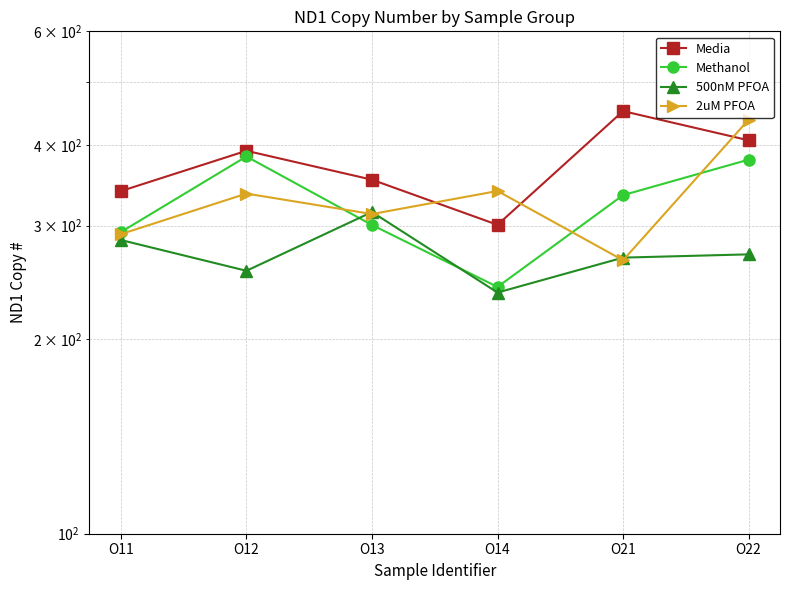

Reading left to right, transcribe all the data shown in this chart.

Media: 339.4	391.9	353.5	300.9	451.4	406.8
Methanol: 293.3	384.0	300.8	241.1	334.5	379.7
500nM PFOA: 285.1	255.4	315.0	236.3	267.7	270.8
2uM PFOA: 291.1	336.4	312.7	339.5	265.2	437.8